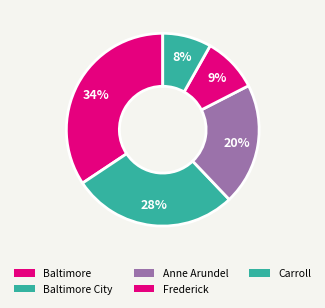

How many segments does this pie chart have?

5